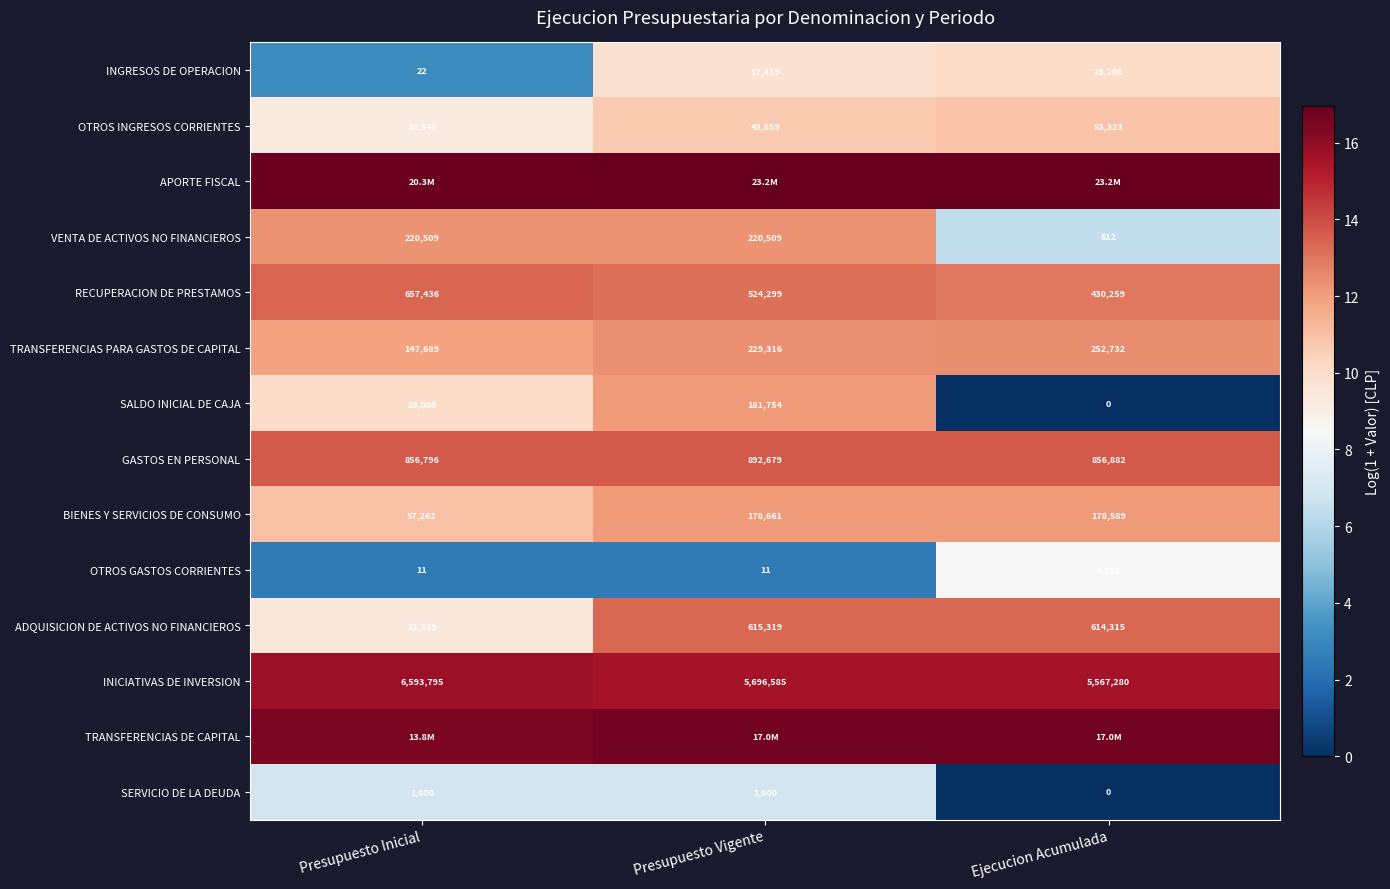

Is the value of RECUPERACION DE PRESTAMOS at Presupuesto Inicial greater than the value of SERVICIO DE LA DEUDA at Ejecucion Acumulada?

Yes